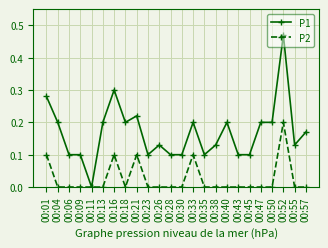

Which series has the widest spread of values?

P1